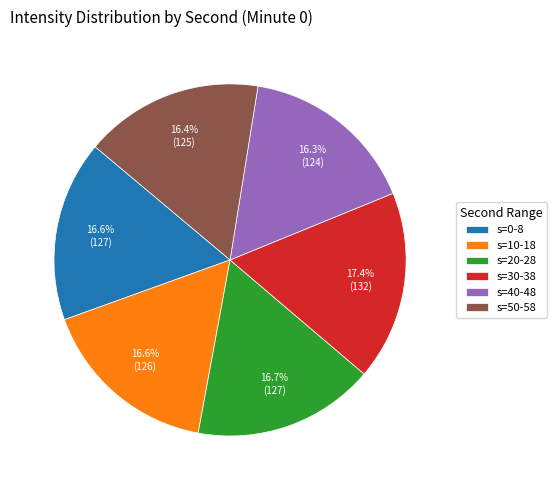

Is there a majority slice in this chart?

No